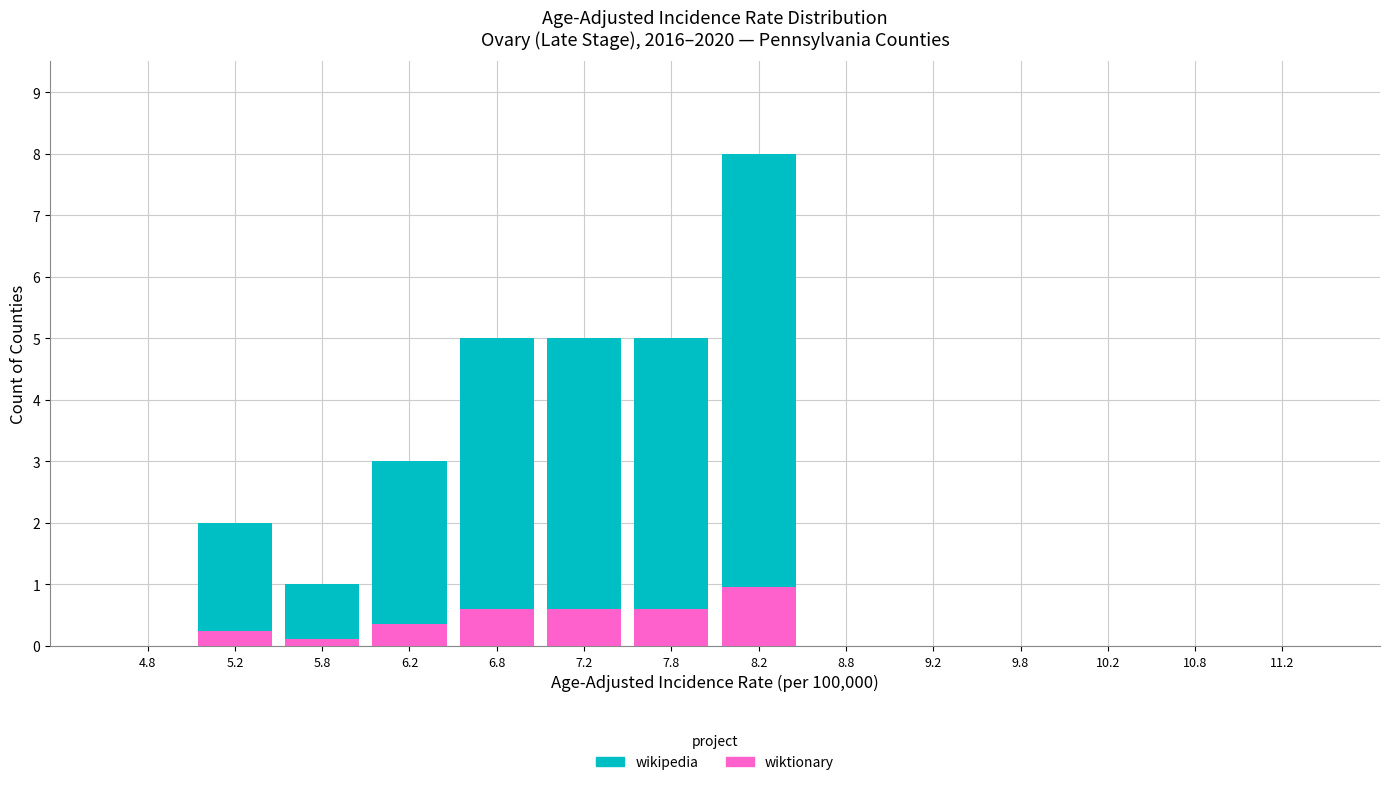

Reading left to right, list every stacked bar in this chart as the range it spans on the x-axis followed by its total height. The values are not printed on the chart, so give them approximately, as read against the axis.

4.5 to 5.0: 0
5.0 to 5.5: 2
5.5 to 6.0: 1
6.0 to 6.5: 3
6.5 to 7.0: 5
7.0 to 7.5: 5
7.5 to 8.0: 5
8.0 to 8.5: 8
8.5 to 9.0: 0
9.0 to 9.5: 0
9.5 to 10.0: 0
10.0 to 10.5: 0
10.5 to 11.0: 0
11.0 to 11.5: 0